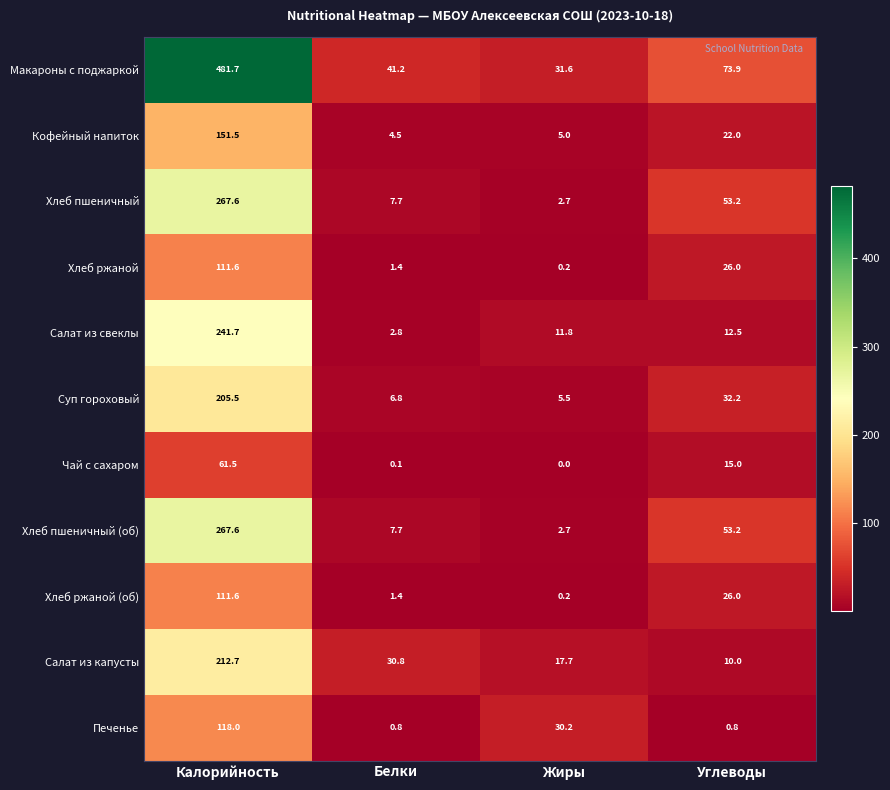

Which series has the largest total across all categories?

Макароны с поджаркой